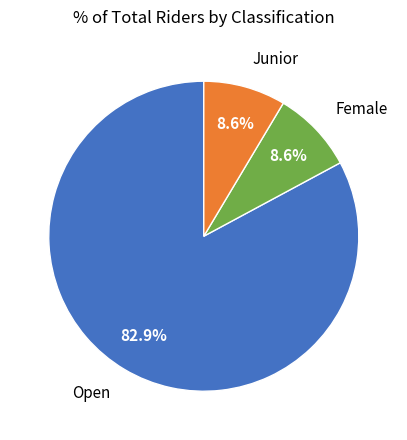

Which category has the biggest portion of the pie?

Open